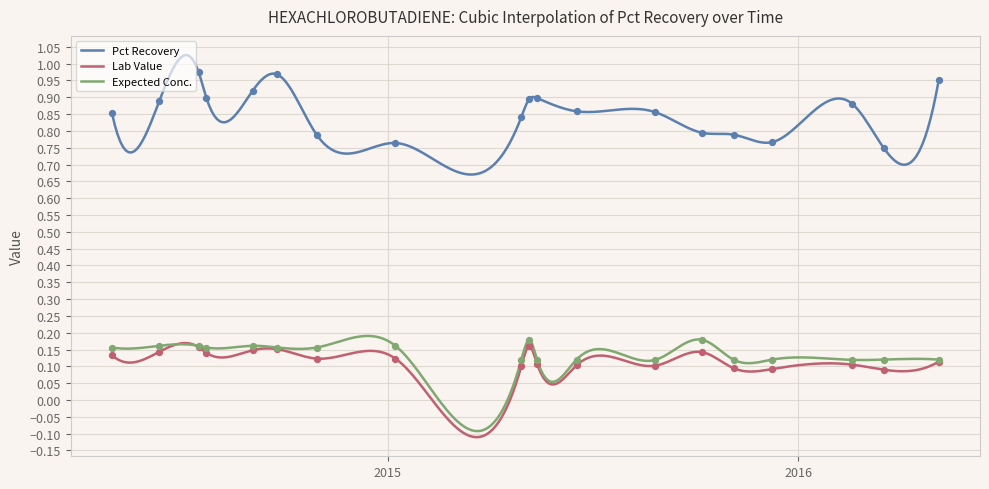

Which series has the largest Y range (max minus min)?

Pct Recovery